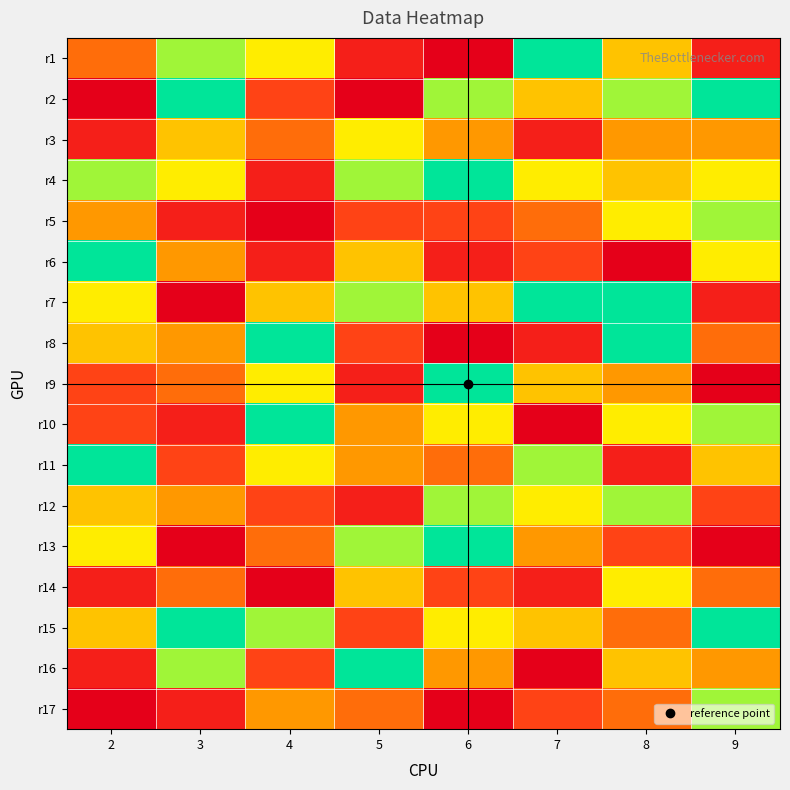

At how many categories does at least one series exceed 4?

8